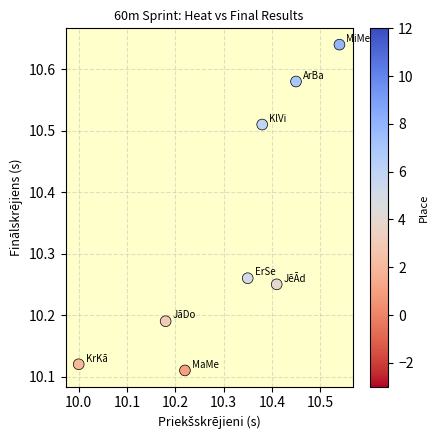

What is the range of Y values (max minus min)?

0.5